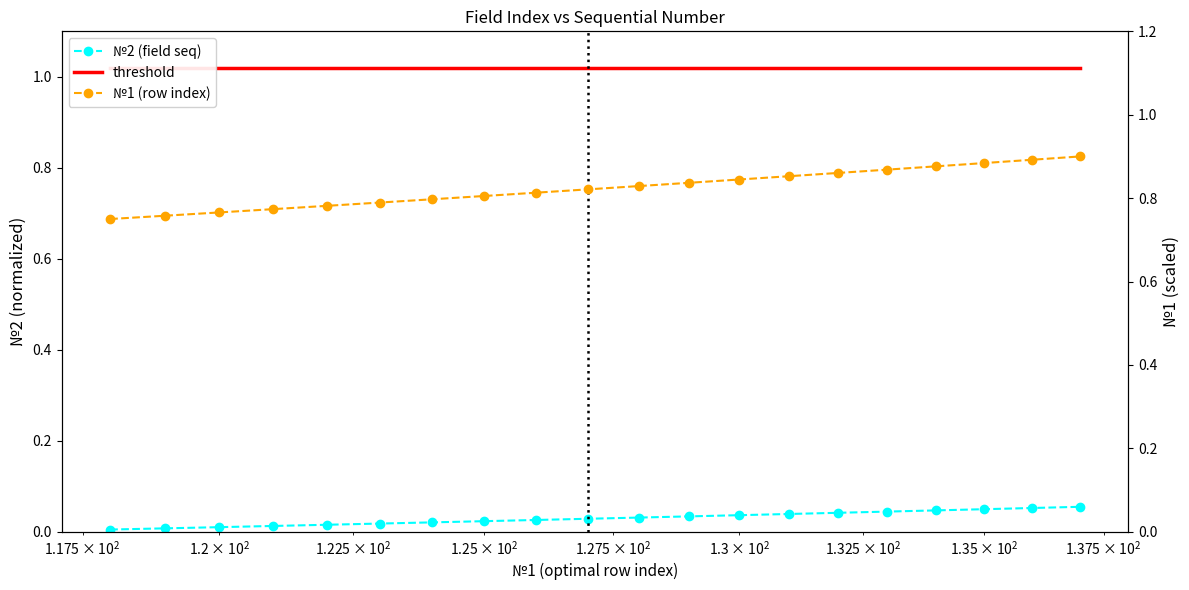

What is the difference between the maximum and minimum values in the №2 (field seq) series?

0.1